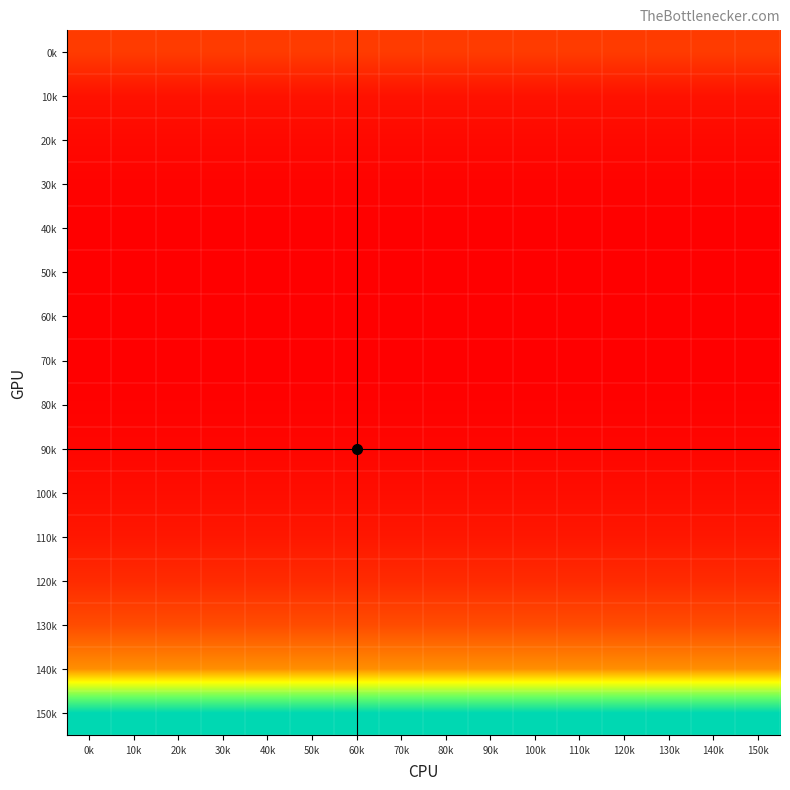

Reading left to right, what are all the values shown in this chart?

0k: 0k=1.0	10k=1.0	20k=1.0	30k=1.0	40k=1.0	50k=1.0	60k=1.0	70k=1.0	80k=1.0	90k=1.0	100k=1.0	110k=1.0	120k=1.0	130k=1.0	140k=1.0	150k=1.0
10k: 0k=0.4	10k=0.4	20k=0.4	30k=0.4	40k=0.4	50k=0.4	60k=0.4	70k=0.4	80k=0.4	90k=0.4	100k=0.4	110k=0.4	120k=0.4	130k=0.4	140k=0.4	150k=0.4
20k: 0k=0.3	10k=0.3	20k=0.3	30k=0.3	40k=0.3	50k=0.3	60k=0.3	70k=0.3	80k=0.3	90k=0.3	100k=0.3	110k=0.3	120k=0.3	130k=0.3	140k=0.3	150k=0.3
30k: 0k=0.2	10k=0.2	20k=0.2	30k=0.2	40k=0.2	50k=0.2	60k=0.2	70k=0.2	80k=0.2	90k=0.2	100k=0.2	110k=0.2	120k=0.2	130k=0.2	140k=0.2	150k=0.2
40k: 0k=0.2	10k=0.2	20k=0.2	30k=0.2	40k=0.2	50k=0.2	60k=0.2	70k=0.2	80k=0.2	90k=0.2	100k=0.2	110k=0.2	120k=0.2	130k=0.2	140k=0.2	150k=0.2
50k: 0k=0.2	10k=0.2	20k=0.2	30k=0.2	40k=0.2	50k=0.2	60k=0.2	70k=0.2	80k=0.2	90k=0.2	100k=0.2	110k=0.2	120k=0.2	130k=0.2	140k=0.2	150k=0.2
60k: 0k=0.2	10k=0.2	20k=0.2	30k=0.2	40k=0.2	50k=0.2	60k=0.2	70k=0.2	80k=0.2	90k=0.2	100k=0.2	110k=0.2	120k=0.2	130k=0.2	140k=0.2	150k=0.2
70k: 0k=0.2	10k=0.2	20k=0.2	30k=0.2	40k=0.2	50k=0.2	60k=0.2	70k=0.2	80k=0.2	90k=0.2	100k=0.2	110k=0.2	120k=0.2	130k=0.2	140k=0.2	150k=0.2
80k: 0k=0.2	10k=0.2	20k=0.2	30k=0.2	40k=0.2	50k=0.2	60k=0.2	70k=0.2	80k=0.2	90k=0.2	100k=0.2	110k=0.2	120k=0.2	130k=0.2	140k=0.2	150k=0.2
90k: 0k=0.3	10k=0.3	20k=0.3	30k=0.3	40k=0.3	50k=0.3	60k=0.3	70k=0.3	80k=0.3	90k=0.3	100k=0.3	110k=0.3	120k=0.3	130k=0.3	140k=0.3	150k=0.3
100k: 0k=0.4	10k=0.4	20k=0.4	30k=0.4	40k=0.4	50k=0.4	60k=0.4	70k=0.4	80k=0.4	90k=0.4	100k=0.4	110k=0.4	120k=0.4	130k=0.4	140k=0.4	150k=0.4
110k: 0k=0.5	10k=0.5	20k=0.5	30k=0.5	40k=0.5	50k=0.5	60k=0.5	70k=0.5	80k=0.5	90k=0.5	100k=0.5	110k=0.5	120k=0.5	130k=0.5	140k=0.5	150k=0.5
120k: 0k=0.8	10k=0.8	20k=0.8	30k=0.8	40k=0.8	50k=0.8	60k=0.8	70k=0.8	80k=0.8	90k=0.8	100k=0.8	110k=0.8	120k=0.8	130k=0.8	140k=0.8	150k=0.8
130k: 0k=1.2	10k=1.2	20k=1.2	30k=1.2	40k=1.2	50k=1.2	60k=1.2	70k=1.2	80k=1.2	90k=1.2	100k=1.2	110k=1.2	120k=1.2	130k=1.2	140k=1.2	150k=1.2
140k: 0k=2.2	10k=2.2	20k=2.2	30k=2.2	40k=2.2	50k=2.2	60k=2.2	70k=2.2	80k=2.2	90k=2.2	100k=2.2	110k=2.2	120k=2.2	130k=2.2	140k=2.2	150k=2.2
150k: 0k=7.2	10k=7.2	20k=7.2	30k=7.2	40k=7.2	50k=7.2	60k=7.2	70k=7.2	80k=7.2	90k=7.2	100k=7.2	110k=7.2	120k=7.2	130k=7.2	140k=7.2	150k=7.2